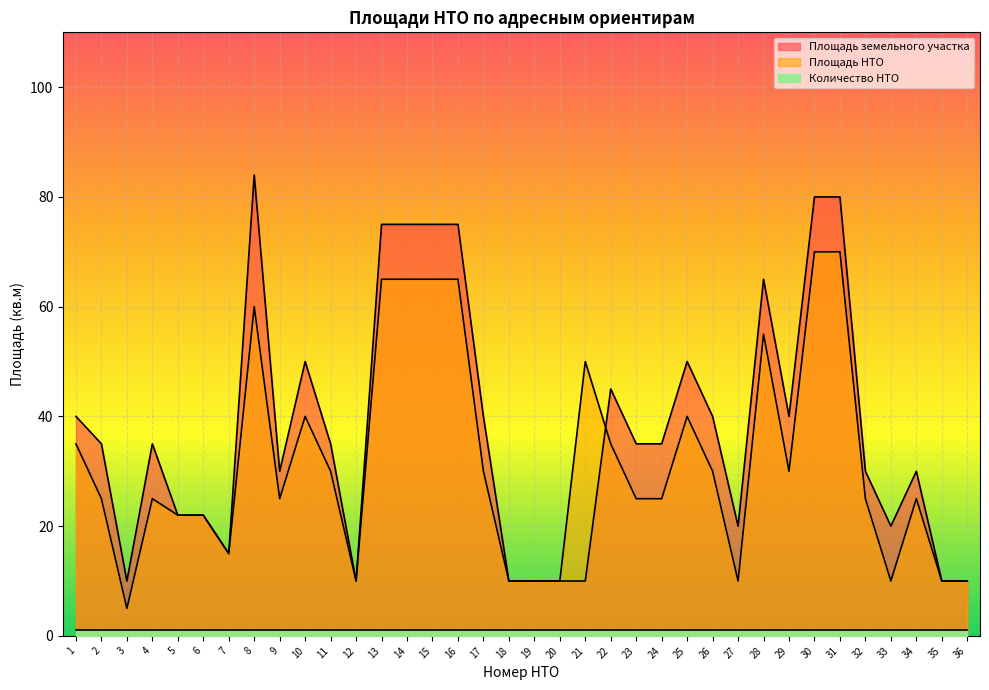

Which series has the largest range (max minus min)?

Площадь земельного участка